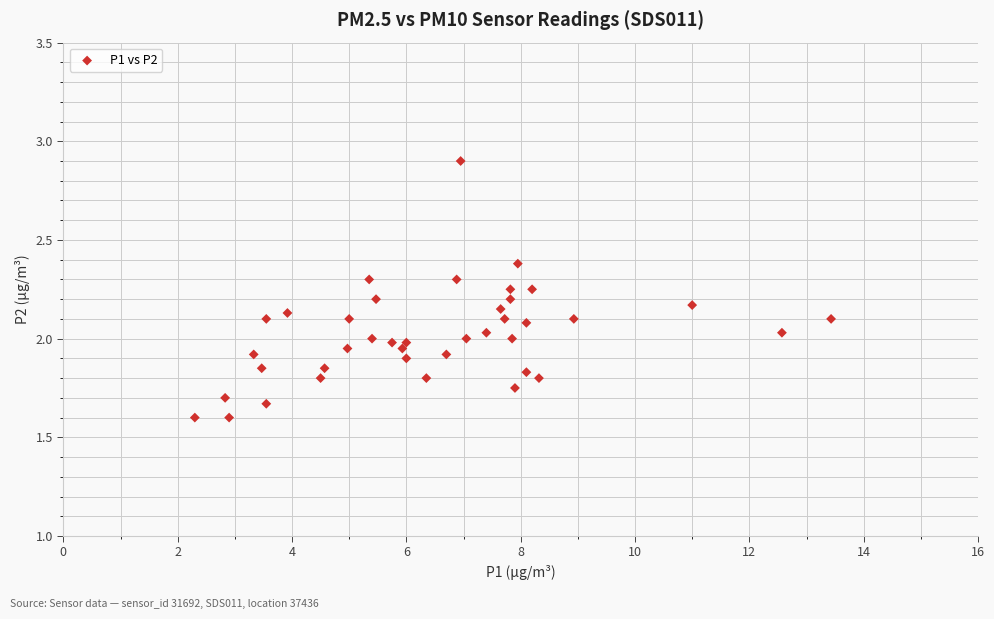

What is the range of X values (max minus min)?

11.1